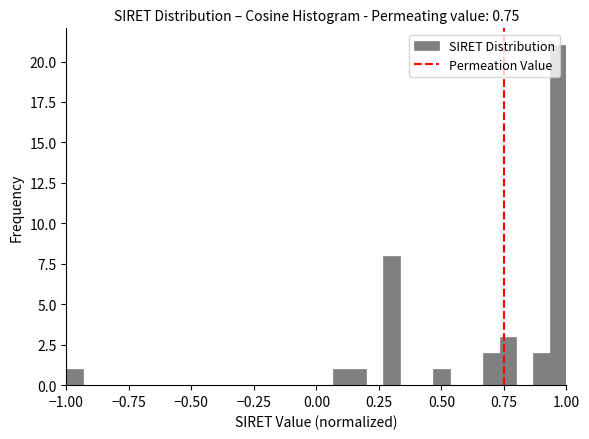

Around what value on the x-axis is the tallest bar? Give the approximate position of its centre, as read against the axis.

0.95